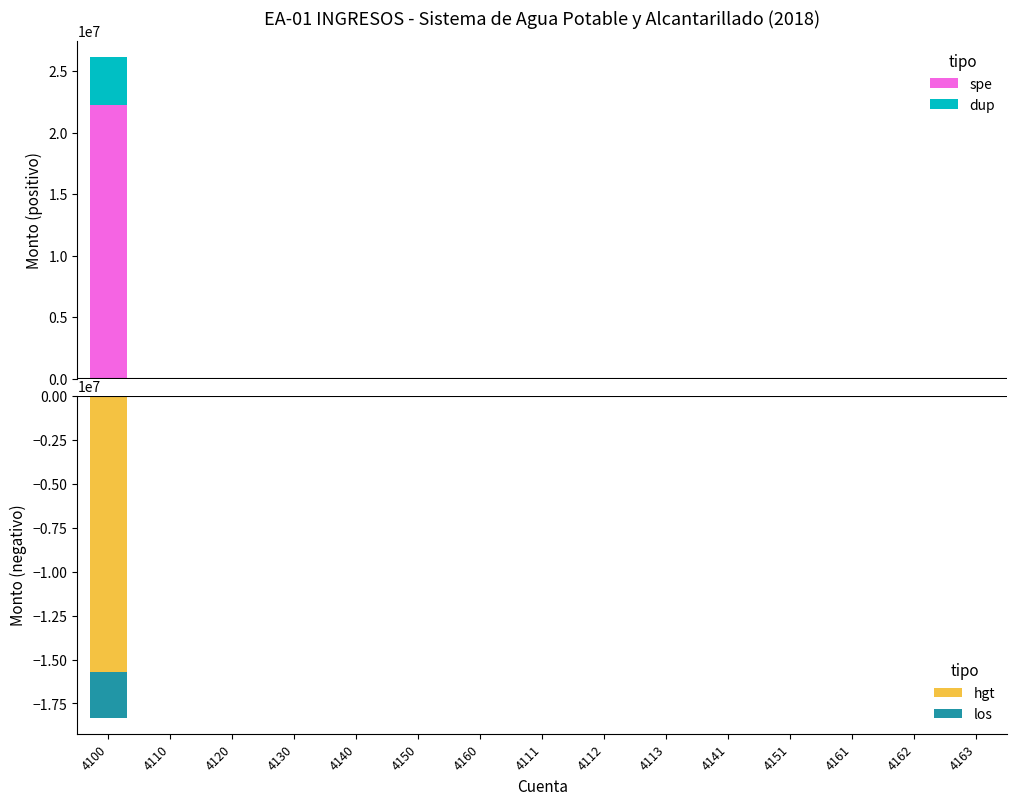

Rank the series by their average value, from highest to lowest.

spe, dup, los, hgt